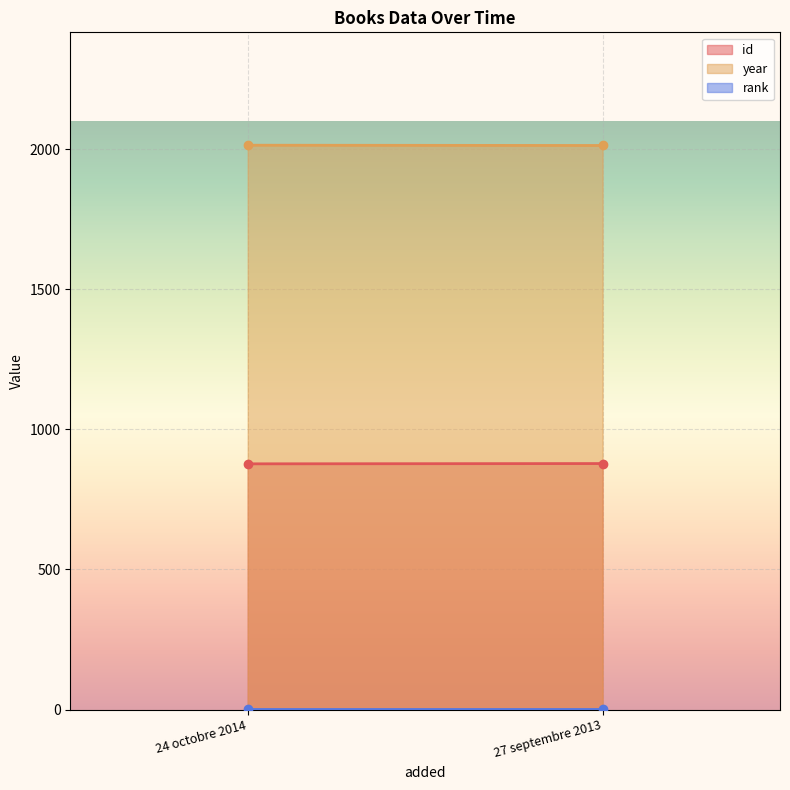

Count the year values in the range 2013 to 2014.

2